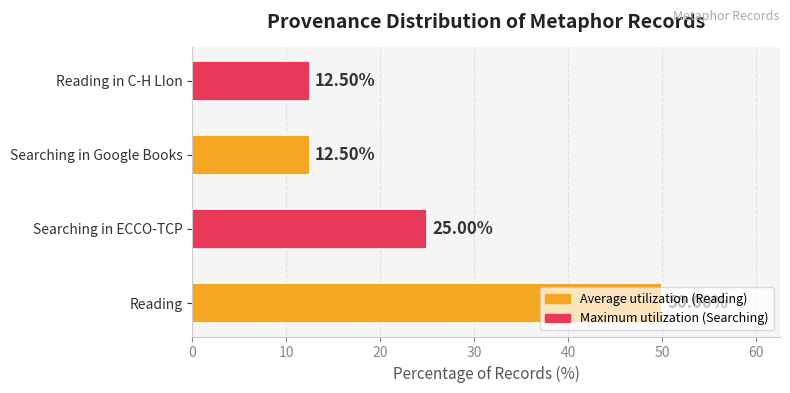

Which category has the highest value across all series?

Reading